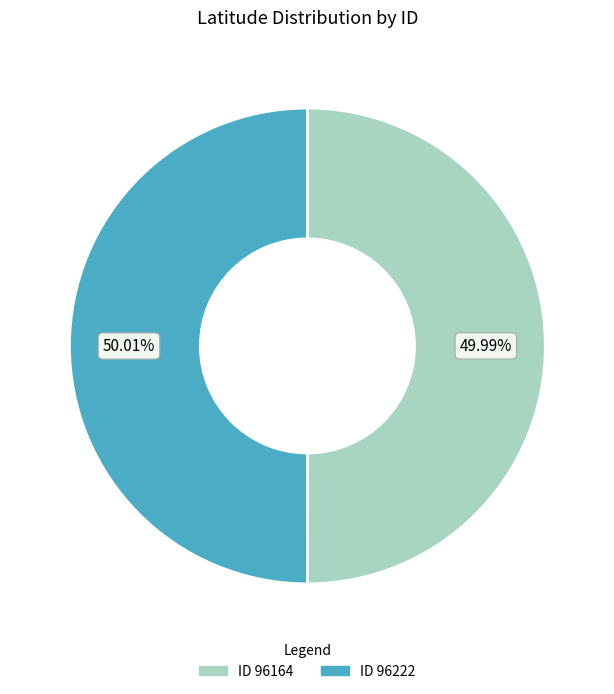

Is there a majority slice in this chart?

Yes